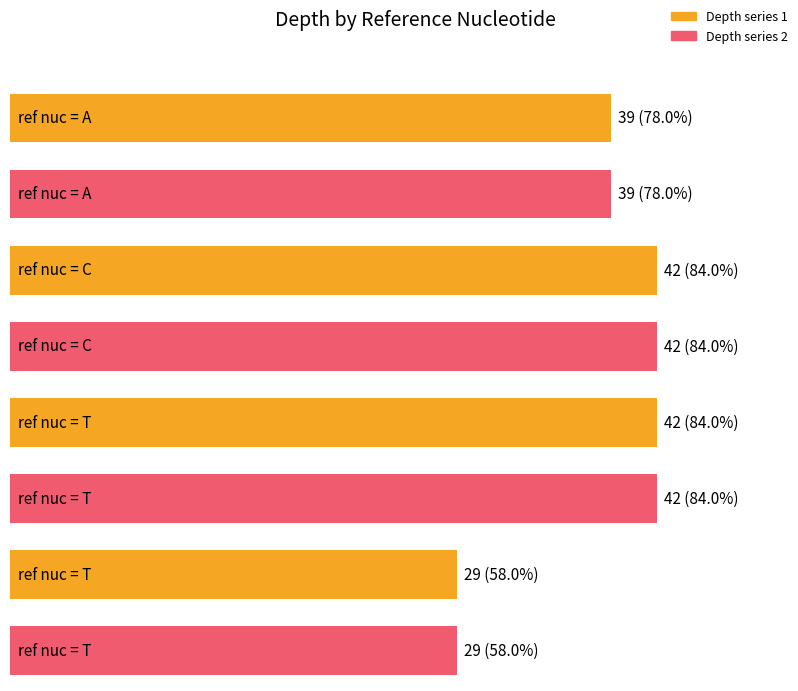

What is the sum of the Maximum utilization values at C and T?

84